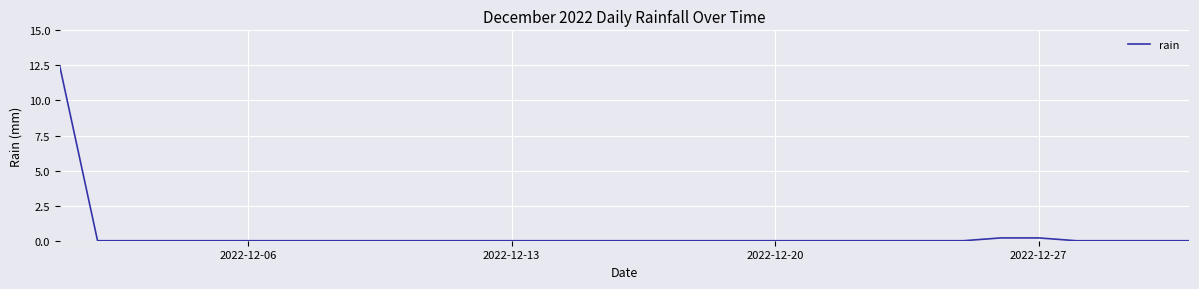

The chart shows a value of 5.3 at 2022-12-06. True or false?

False